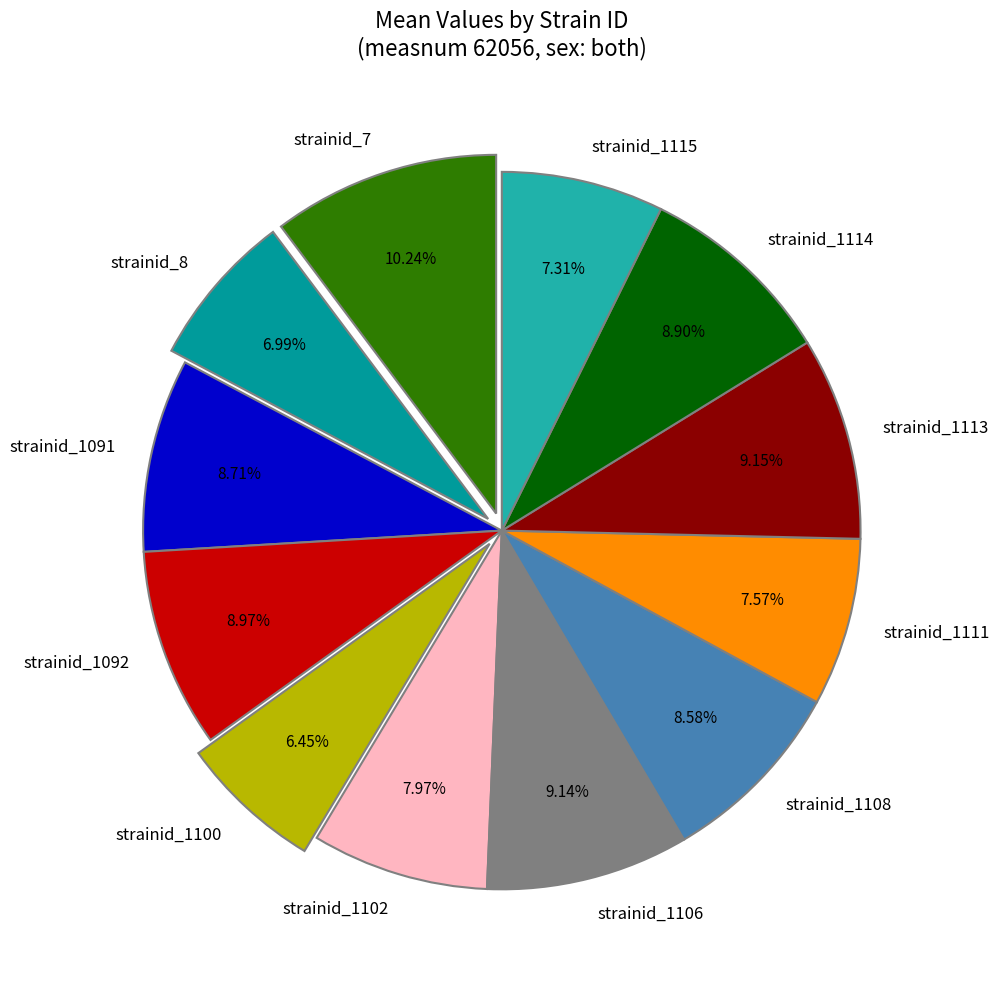

What is the largest slice in the pie chart?

strainid_7